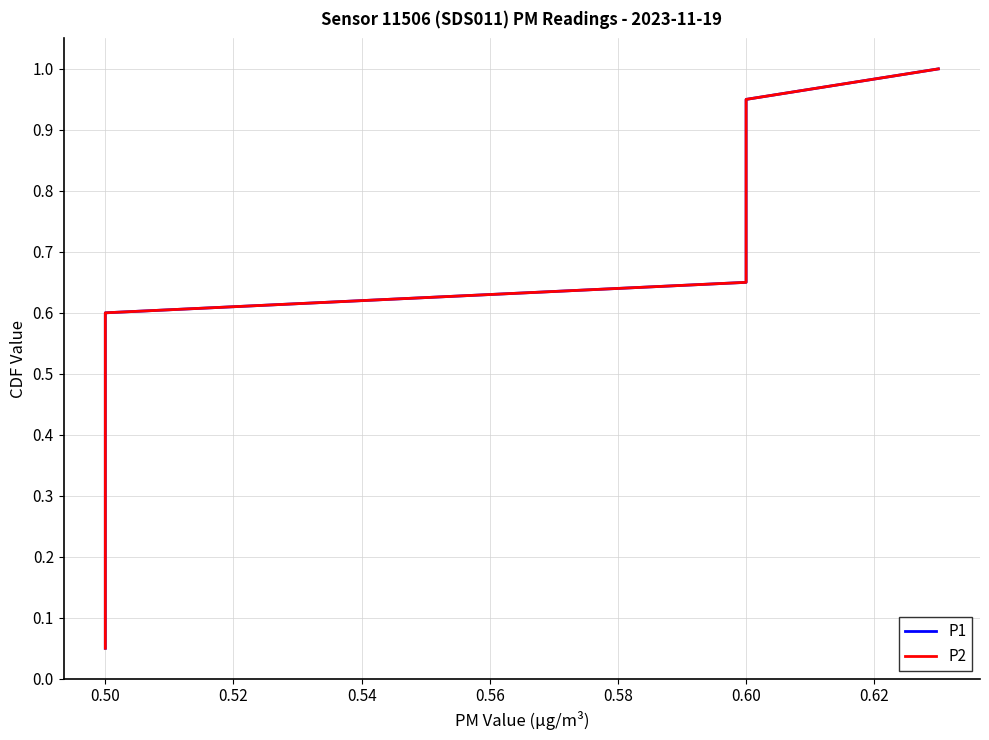

List the series in order of their peak value, highest first.

P1, P2